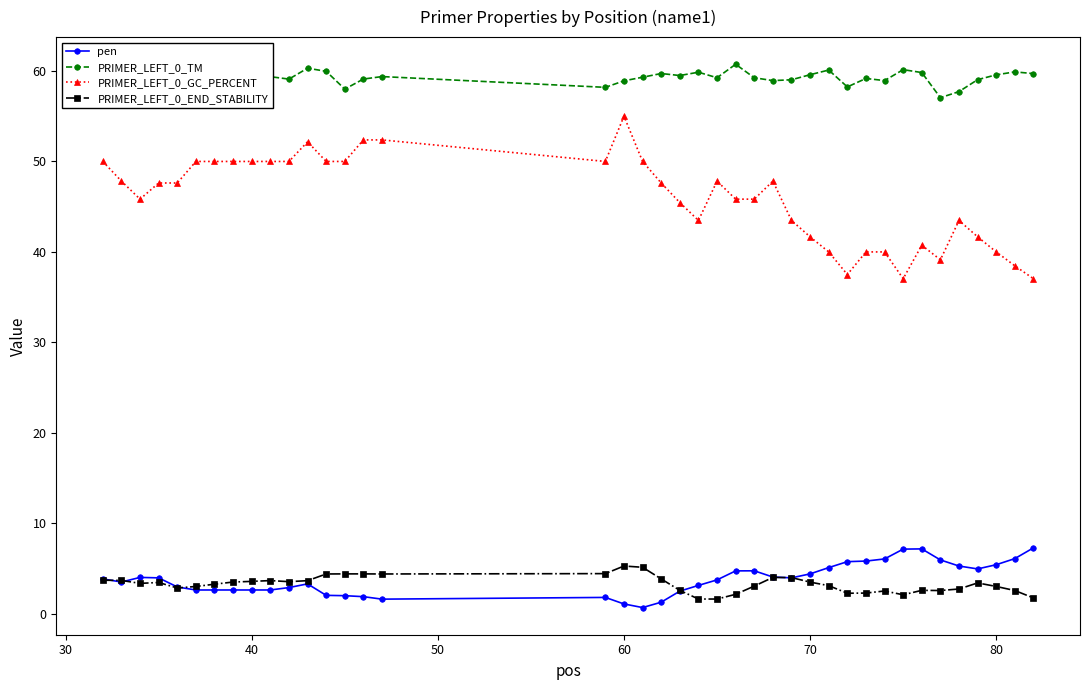

What is the difference between the maximum and second lowest values in the PRIMER_LEFT_0_END_STABILITY series?

3.7